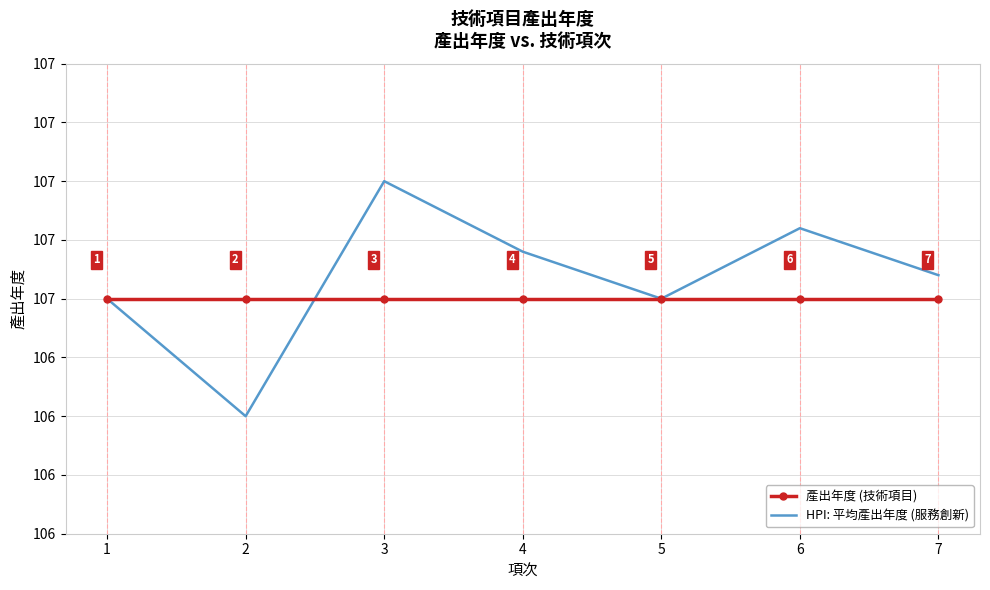

What are all the series names shown in the legend?

產出年度 (技術項目), HPI: 平均產出年度 (服務創新)